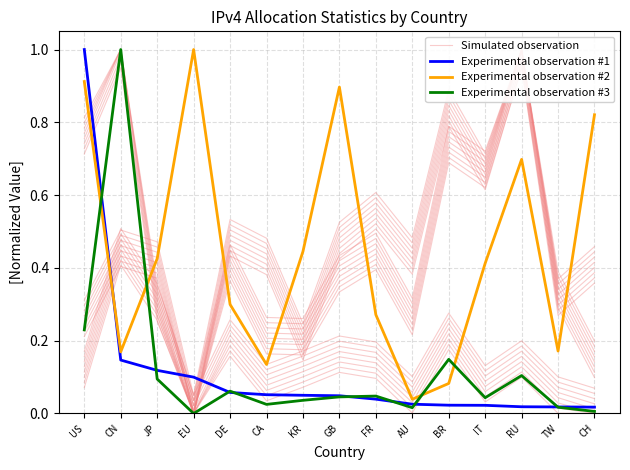

Reading left to right, transcribe all the data shown in this chart.

Simulated observation: US=0.7	CN=0.9	JP=0.3	EU=0.0	DE=0.2	CA=0.0	KR=0.1	GB=0.1	FR=0.1	AU=0.0	BR=0.2	IT=0.0	RU=0.1	TW=0.0	CH=0.0
Experimental observation #1: US=1.0	CN=0.1	JP=0.1	EU=0.1	DE=0.1	CA=0.1	KR=0.1	GB=0.0	FR=0.0	AU=0.0	BR=0.0	IT=0.0	RU=0.0	TW=0.0	CH=0.0
Experimental observation #2: US=0.9	CN=0.2	JP=0.4	EU=1.0	DE=0.3	CA=0.1	KR=0.4	GB=0.9	FR=0.3	AU=0.0	BR=0.1	IT=0.4	RU=0.7	TW=0.2	CH=0.8
Experimental observation #3: US=0.2	CN=1.0	JP=0.1	EU=0.0	DE=0.1	CA=0.0	KR=0.0	GB=0.0	FR=0.0	AU=0.0	BR=0.1	IT=0.0	RU=0.1	TW=0.0	CH=0.0